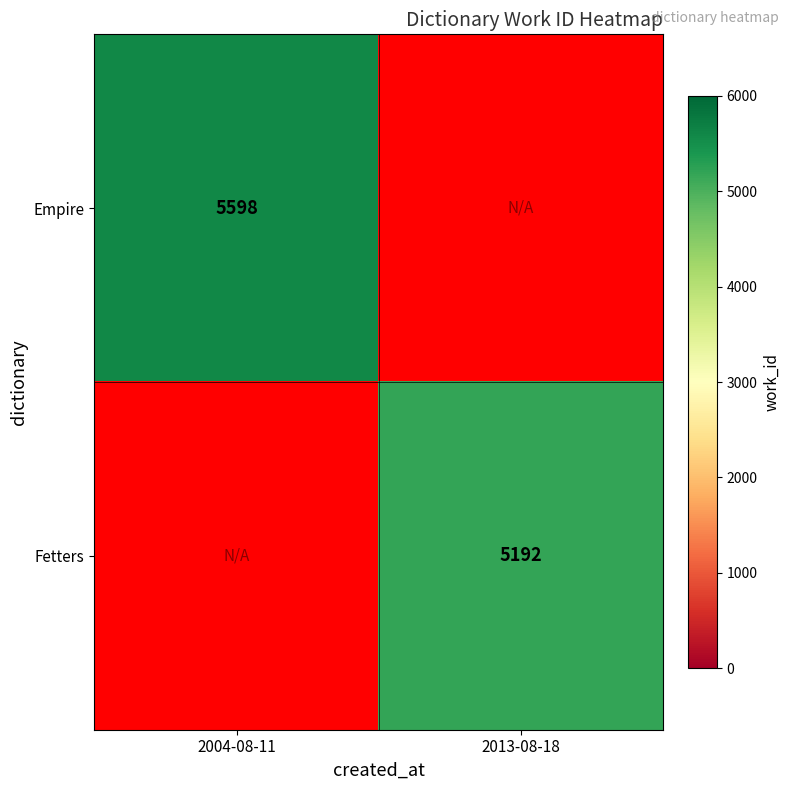

The value of Fetters at 2013-08-18 is 5192. True or false?

True